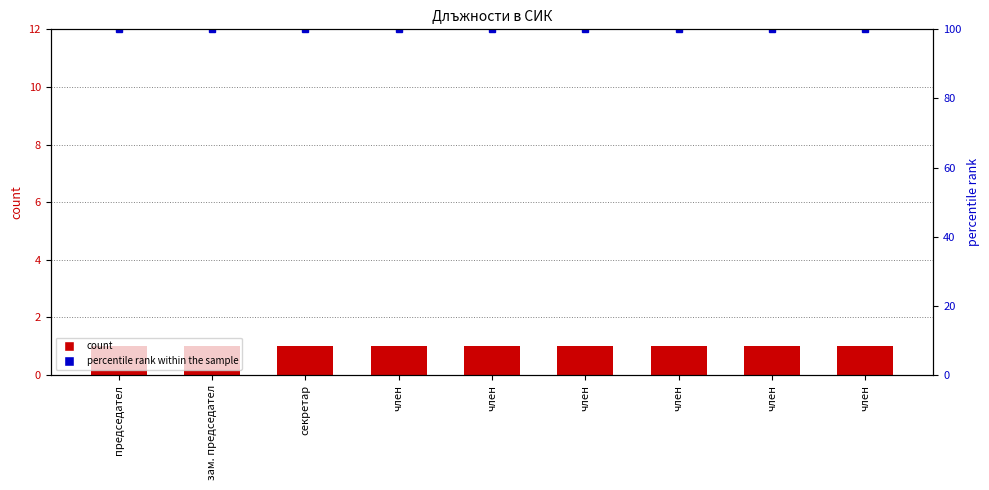

How many categories are shown in the chart?

9